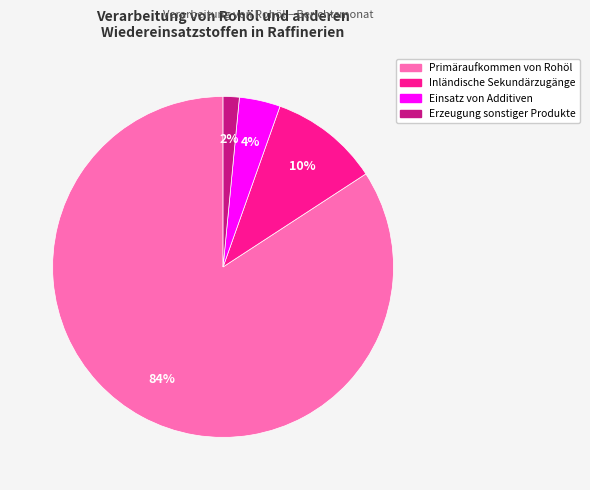

Rank the categories by value from lowest to highest.

Erzeugung sonstiger Produkte, Einsatz von Additiven, Inländische Sekundärzugänge, Primäraufkommen von Rohöl